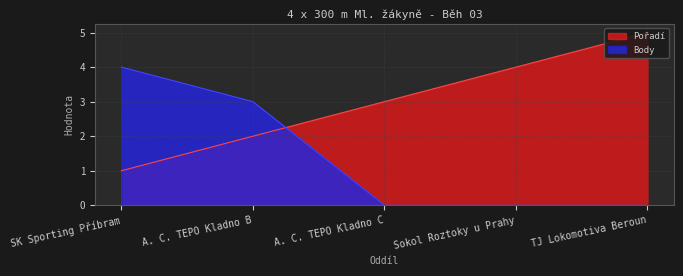

Reading right to left, transcribe all the data shown in this chart.

Pořadí: TJ Lokomotiva Beroun=5	Sokol Roztoky u Prahy=4	A. C. TEPO Kladno C=3	A. C. TEPO Kladno B=2	SK Sporting Příbram=1
Body: TJ Lokomotiva Beroun=0	Sokol Roztoky u Prahy=0	A. C. TEPO Kladno C=0	A. C. TEPO Kladno B=3	SK Sporting Příbram=4